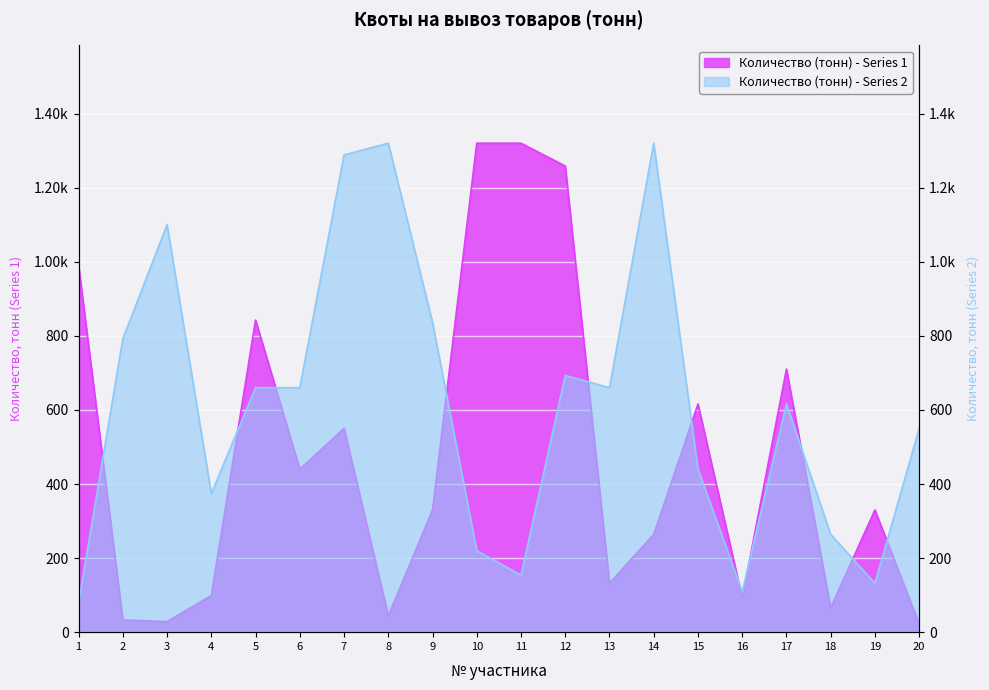

What is the difference between the maximum and minimum values in the Количество (тонн) - Series 2 series?

1241.2